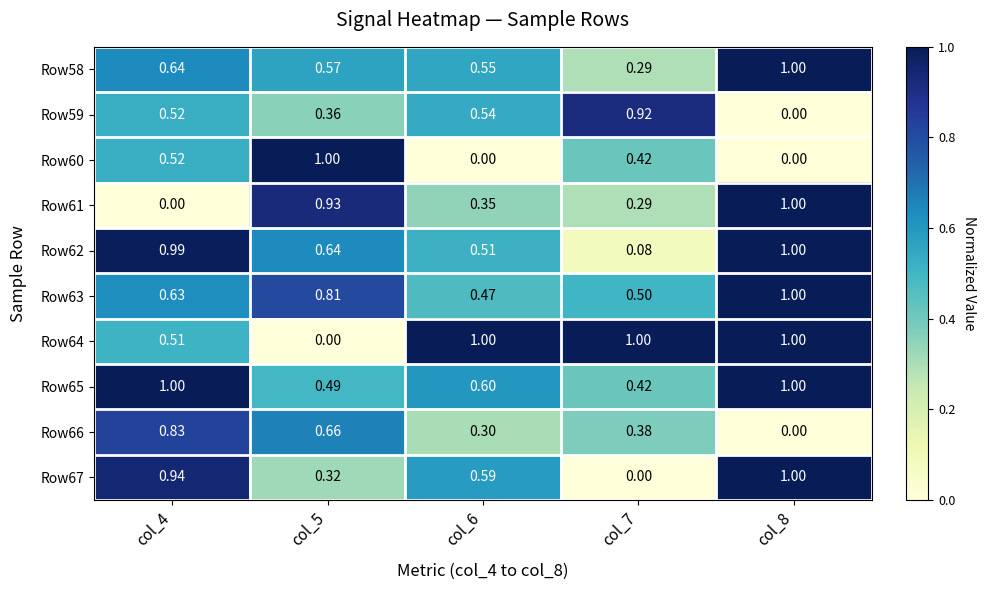

Is the value of Row67 at col_6 greater than the value of Row61 at col_4?

Yes